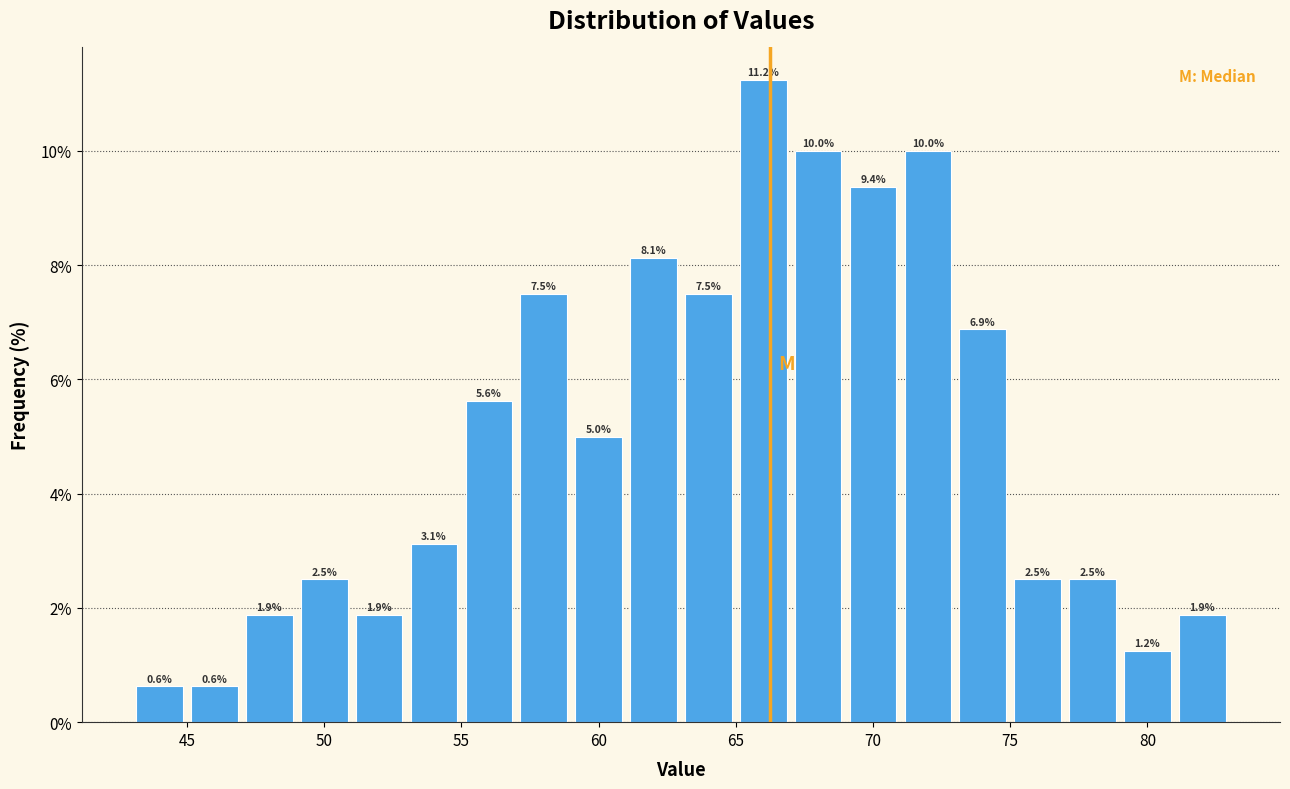

Reading left to right, transcribe this chart: for each bar, give the range it covers on the x-axis and its height.

43 to 45: 0.6
45 to 47: 0.6
47 to 49: 1.9
49 to 51: 2.5
51 to 53: 1.9
53 to 55: 3.1
55 to 57: 5.6
57 to 59: 7.5
59 to 61: 5.0
61 to 63: 8.1
63 to 65: 7.5
65 to 67: 11.2
67 to 69: 10.0
69 to 71: 9.4
71 to 73: 10.0
73 to 75: 6.9
75 to 77: 2.5
77 to 79: 2.5
79 to 81: 1.2
81 to 83: 1.9